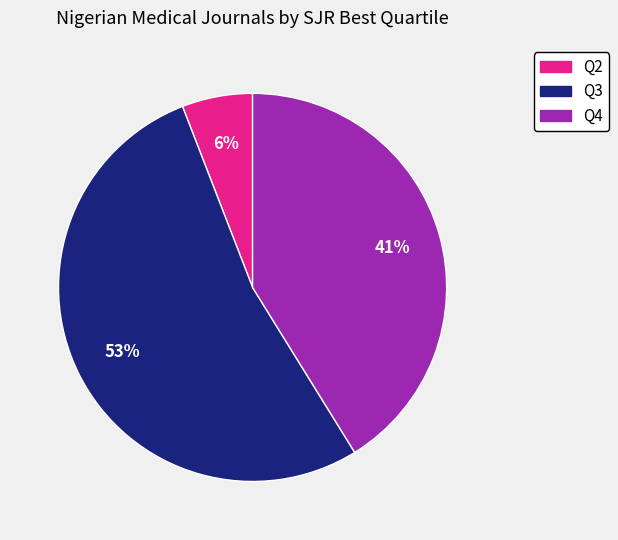

To the nearest percent, what is the combined percentage of Q2 and Q3?

59%